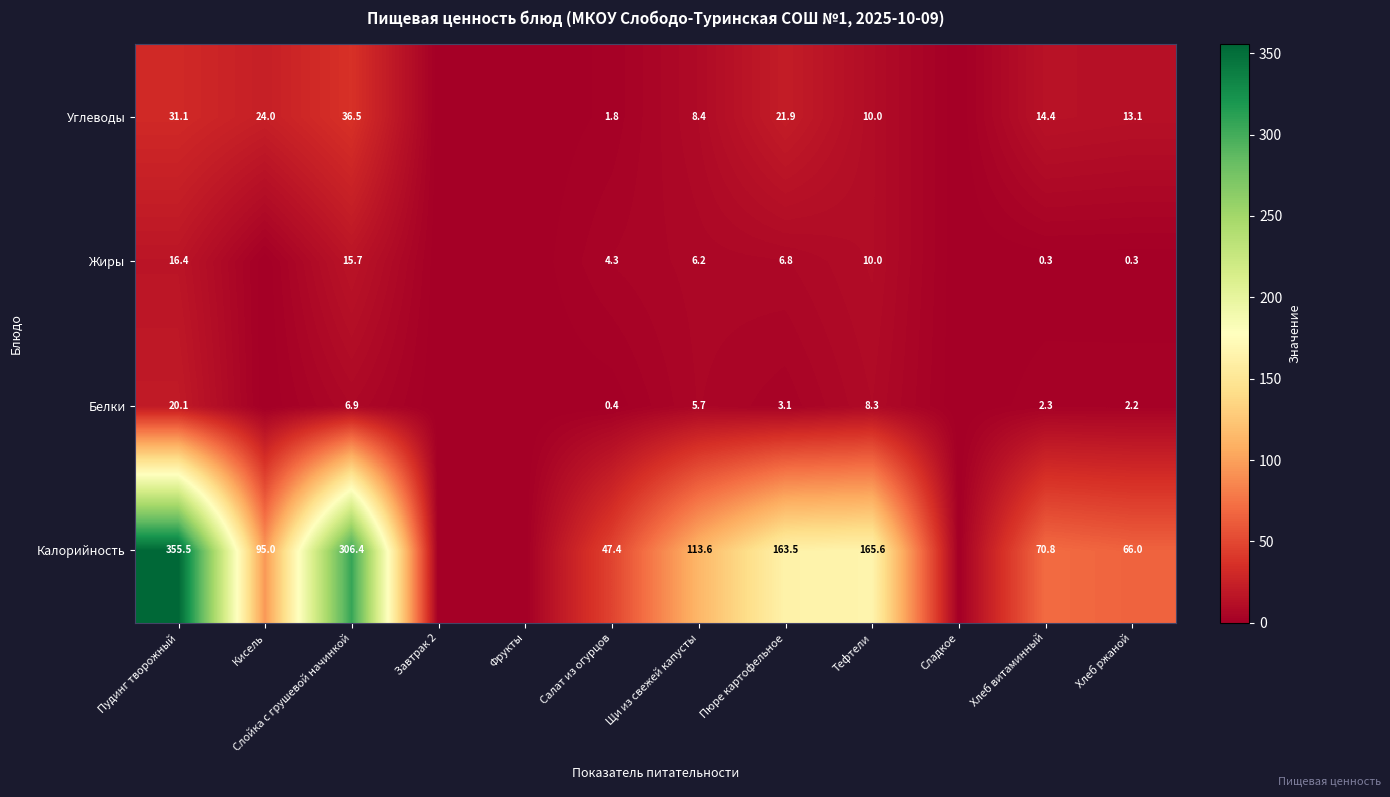

What is the sum of the Углеводы values at Пудинг творожный and Пюре картофельное?

53.0